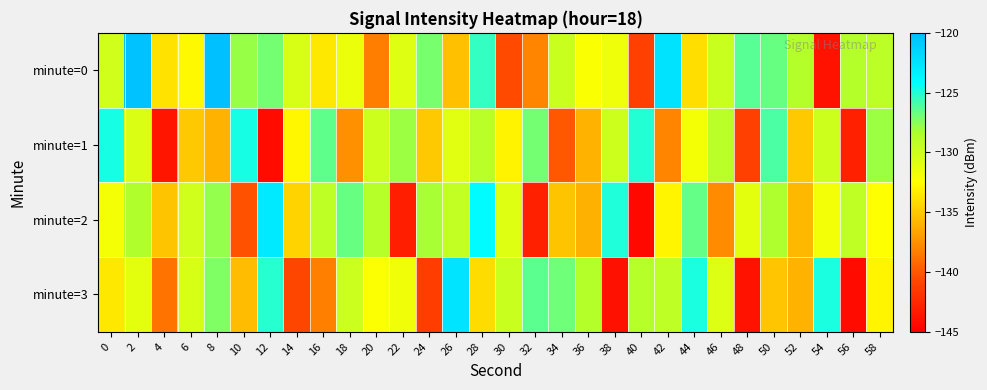

Between 28 and 42, which is larger?

42